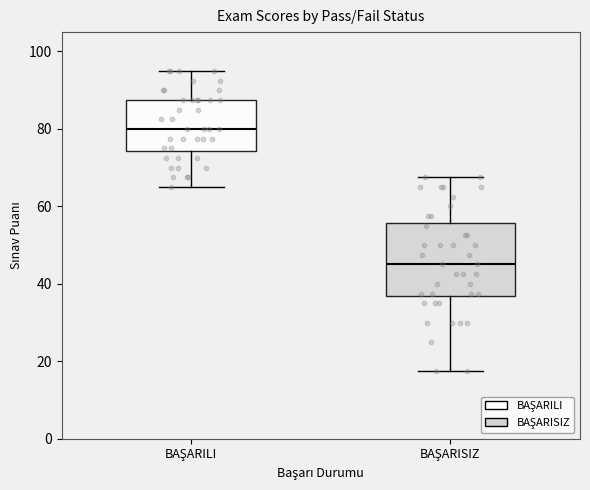

Which box's median line is the lowest?

BAŞARISIZ